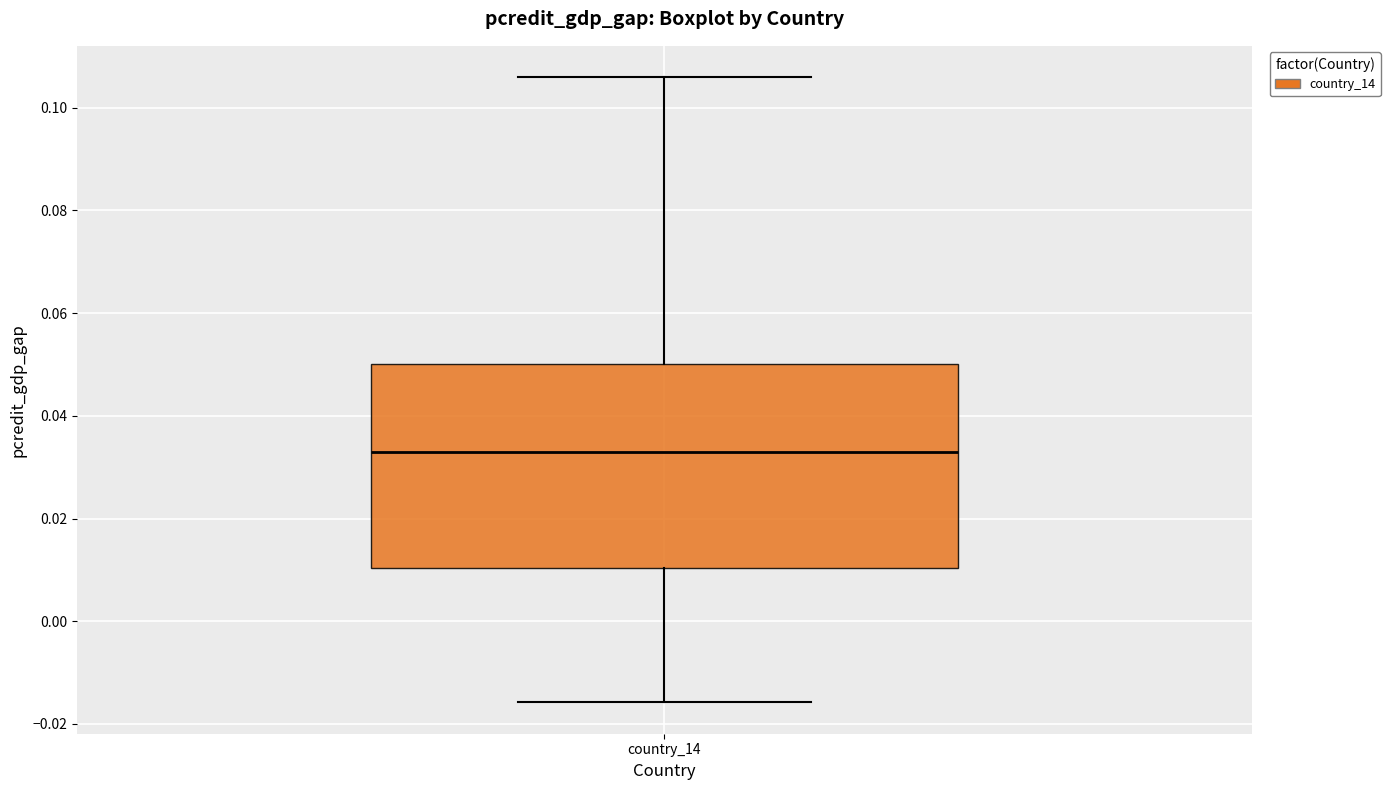

Transcribe this box plot: give where the median line is, the range the box spans, and where the two whiskers end, as read against the y-axis. The values are not printed on the chart, so give them approximately, as read against the axis.

median 0.034, box 0.010 to 0.050, whiskers -0.016 to 0.106